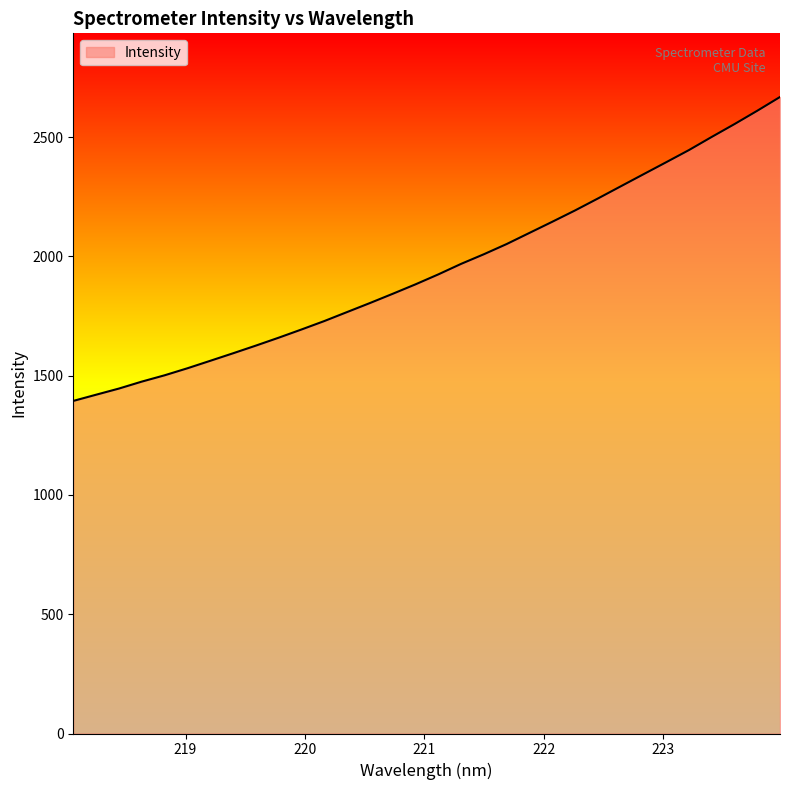

What is the difference between the maximum and minimum values?

1273.9